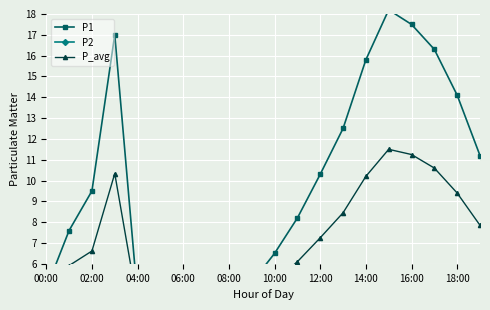

What is the difference between the second highest and minimum values in the P1 series?

13.8